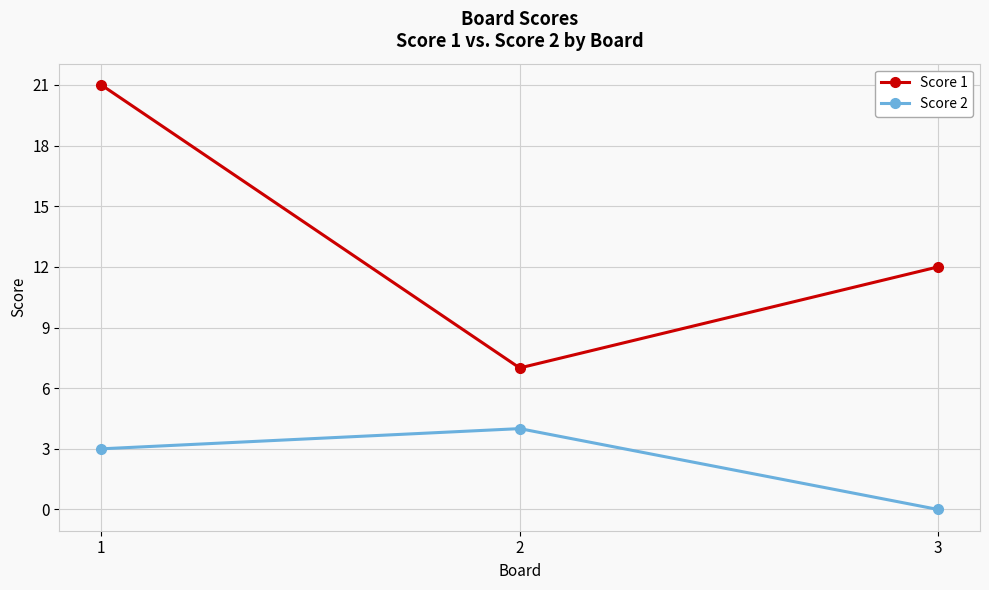

What is the total value across all series at 3?

12